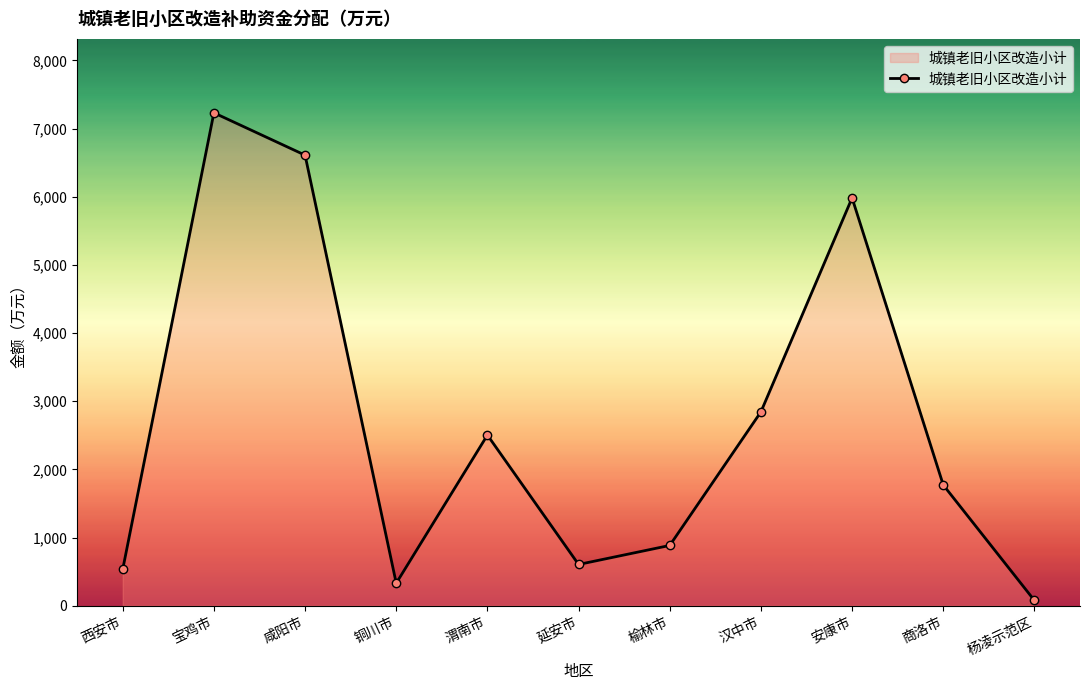

Rank the categories by value from lowest to highest.

杨凌示范区, 铜川市, 西安市, 延安市, 榆林市, 商洛市, 渭南市, 汉中市, 安康市, 咸阳市, 宝鸡市